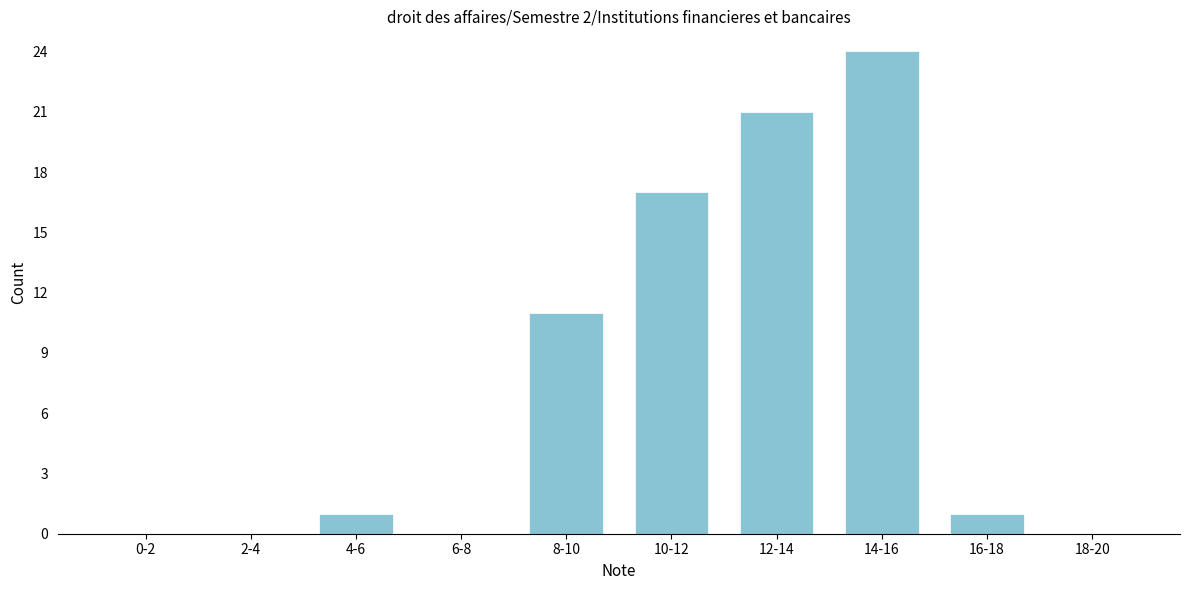

Reading right to left, transcribe all the data shown in this chart.

18-20=0	16-18=1	14-16=24	12-14=21	10-12=17	8-10=11	6-8=0	4-6=1	2-4=0	0-2=0